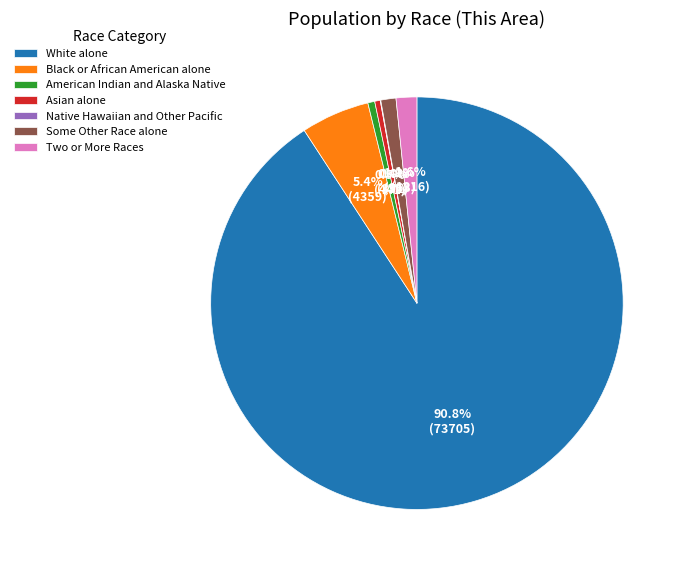

Is there any slice that represents more than half of the pie?

Yes